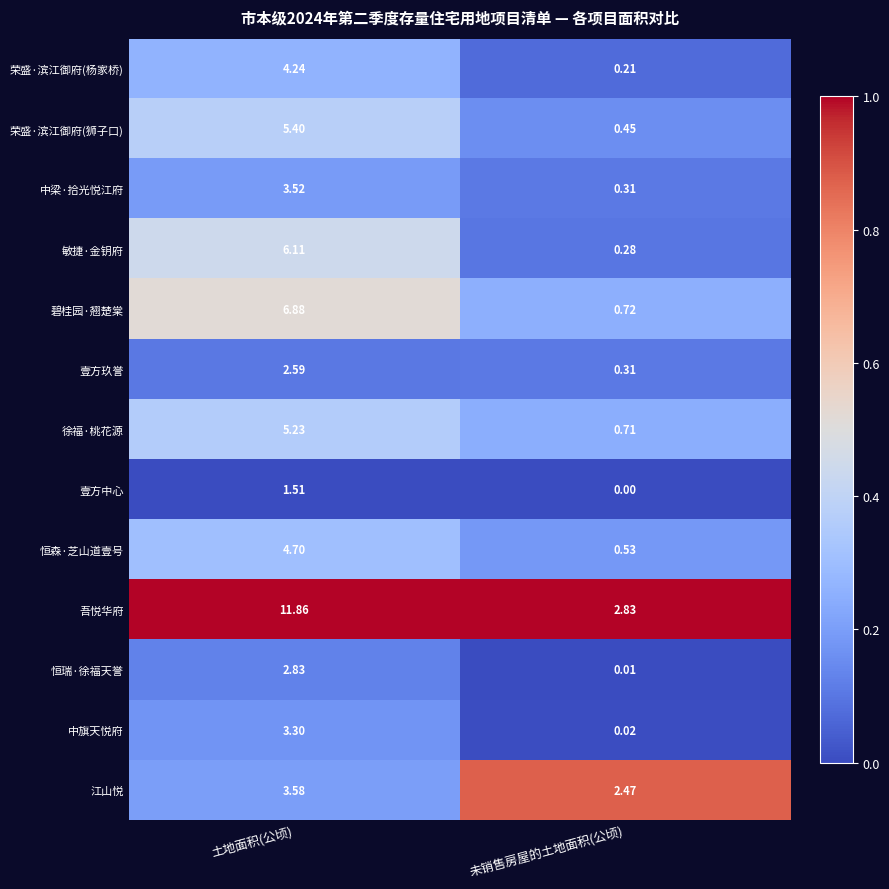

At which label is 壹方玖誉 closest to 1?

未销售房屋的土地面积(公顷)